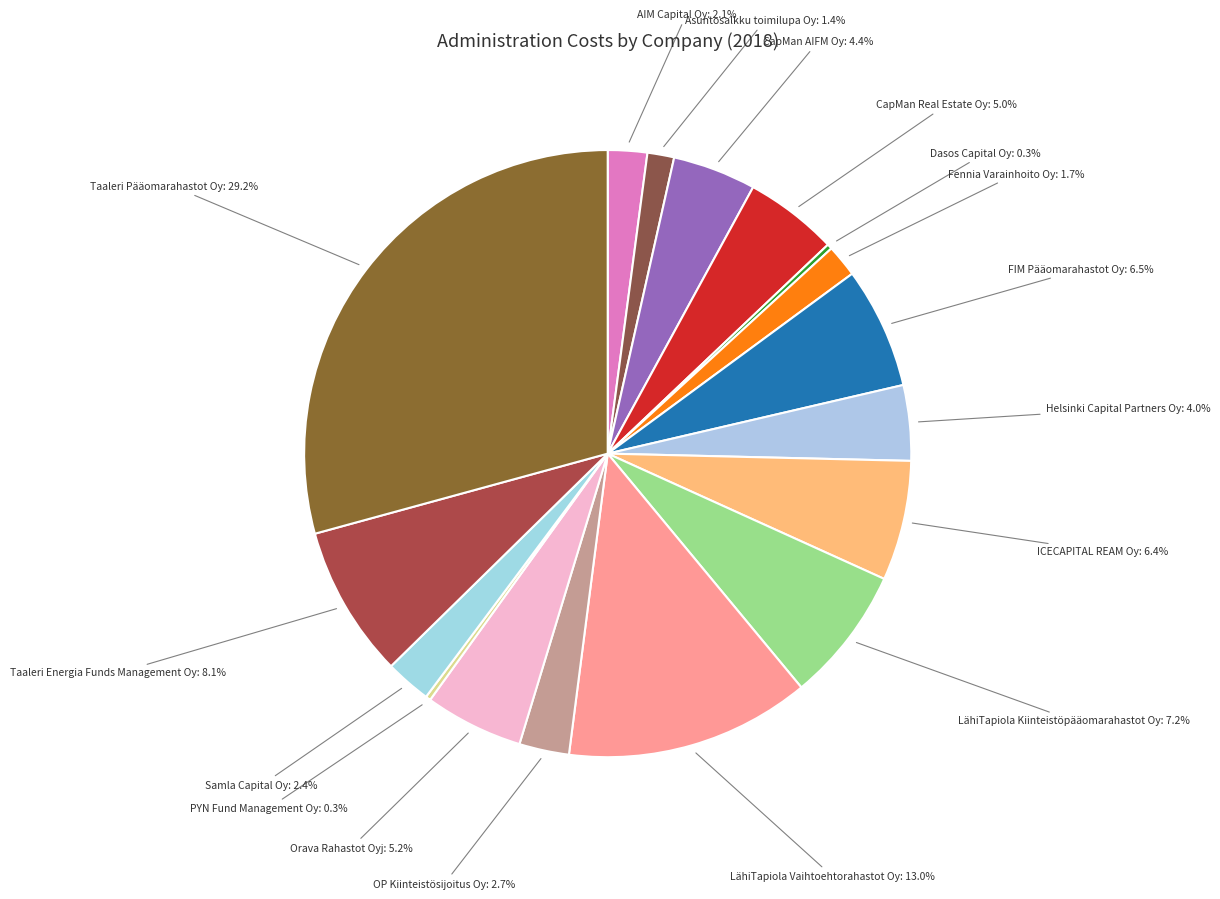

Which has a higher value, CapMan AIFM Oy or OP Kiinteistösijoitus Oy?

CapMan AIFM Oy